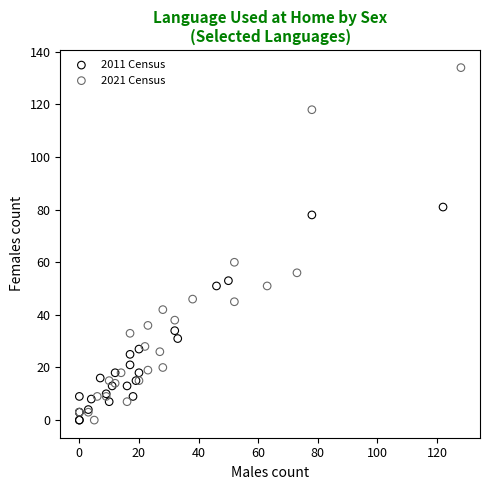

Which series has the widest spread of Y values?

2021 Census